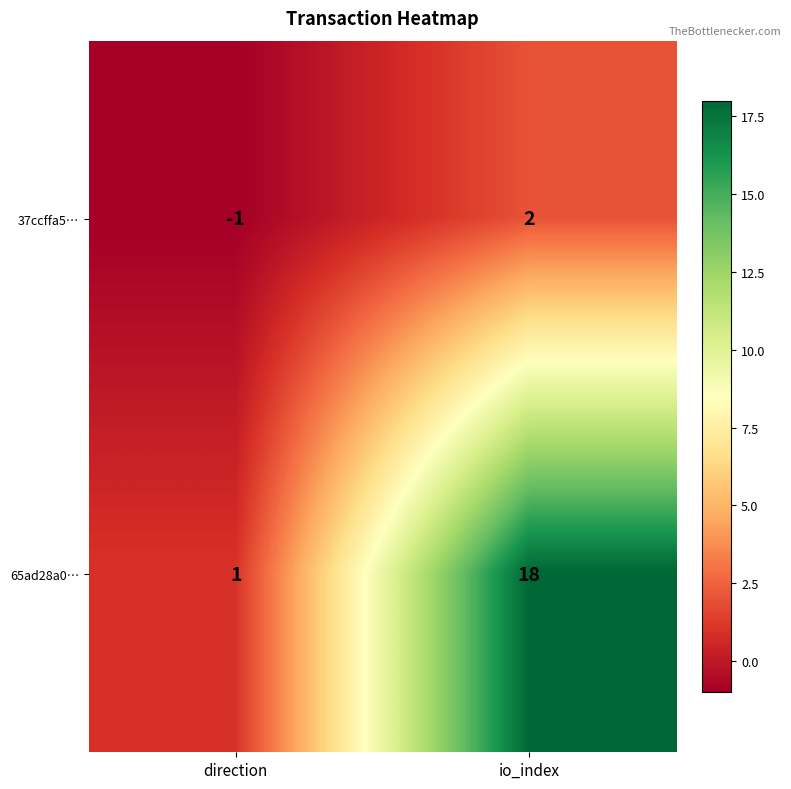

Rank the series at io_index from highest to lowest value.

65ad28a0…, 37ccffa5…